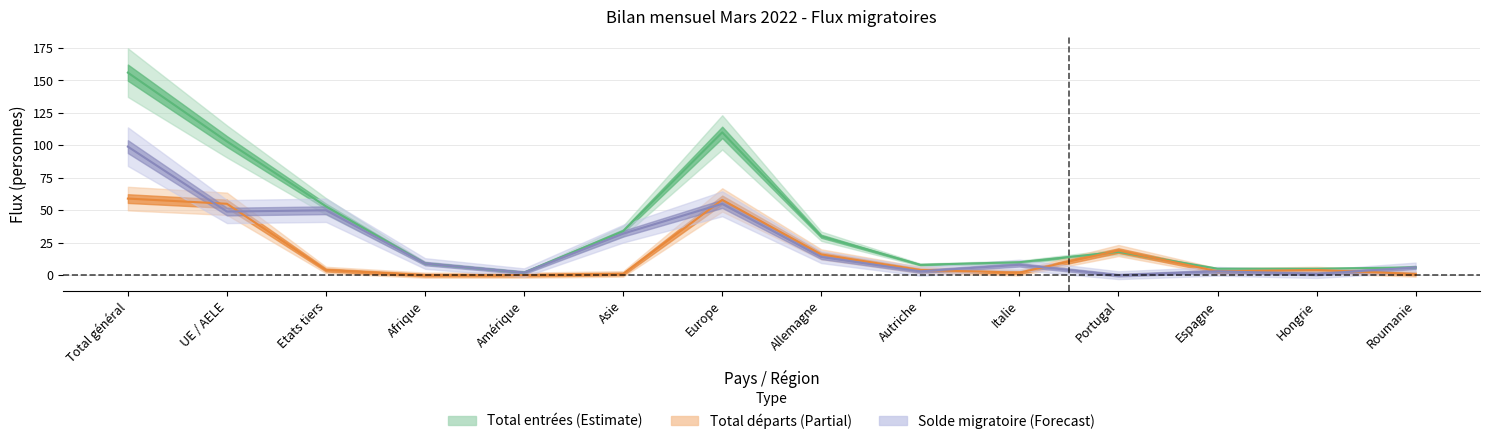

True or false: Solde migratoire and Total entrées cross at least once.

False